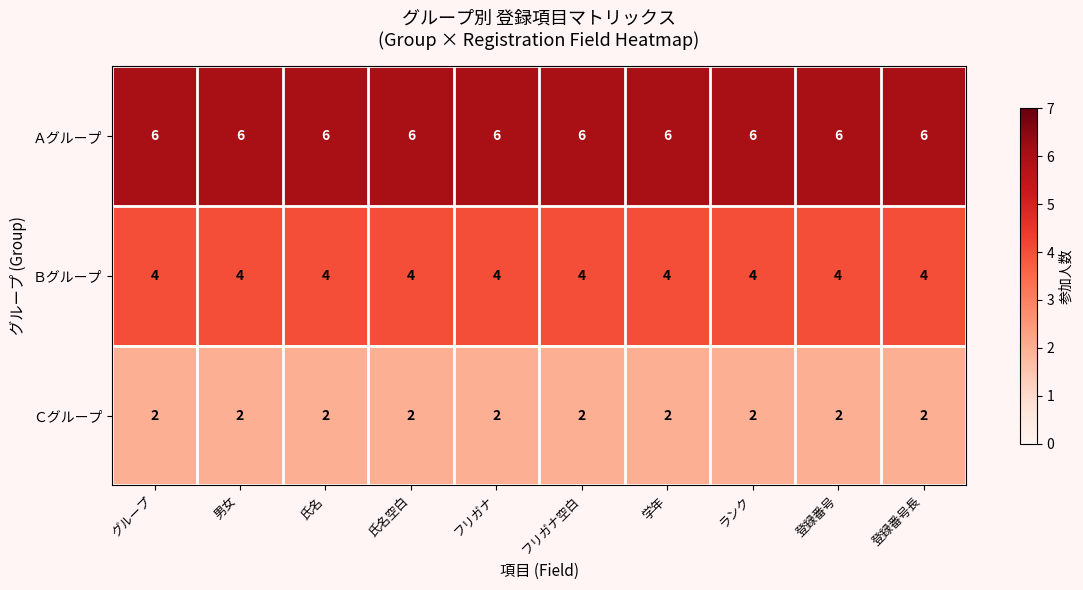

What is the greatest value displayed?

6